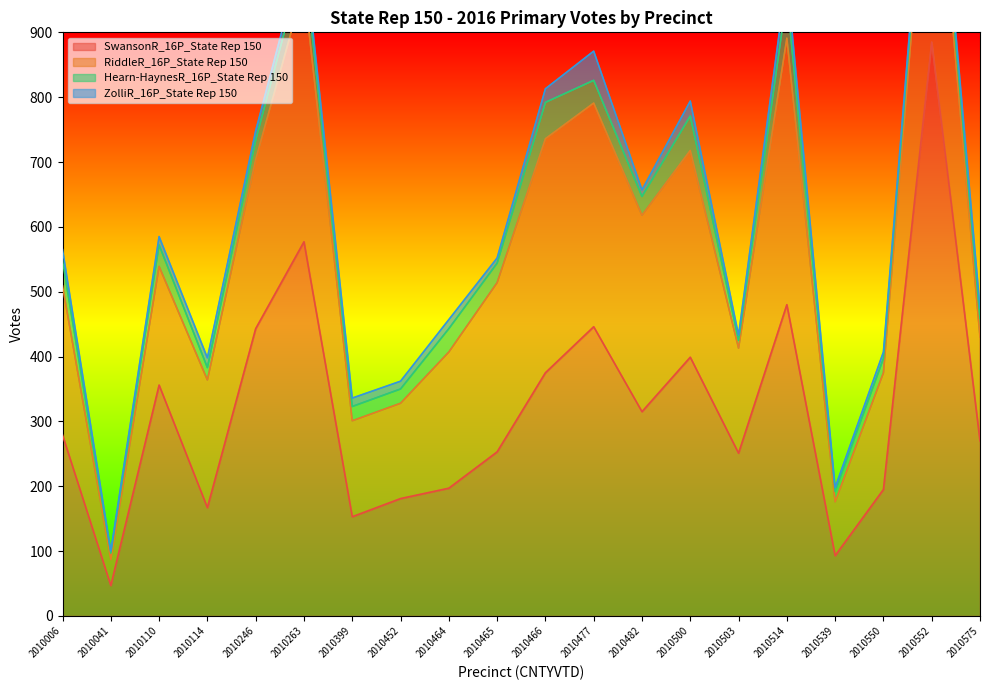

What value does the SwansonR_16P_State Rep 150 series have at 2010466, to the nearest 50?

400